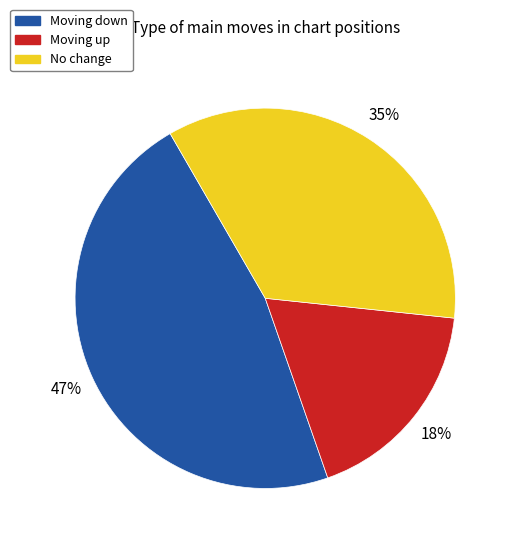

Is there any slice that represents more than half of the pie?

No